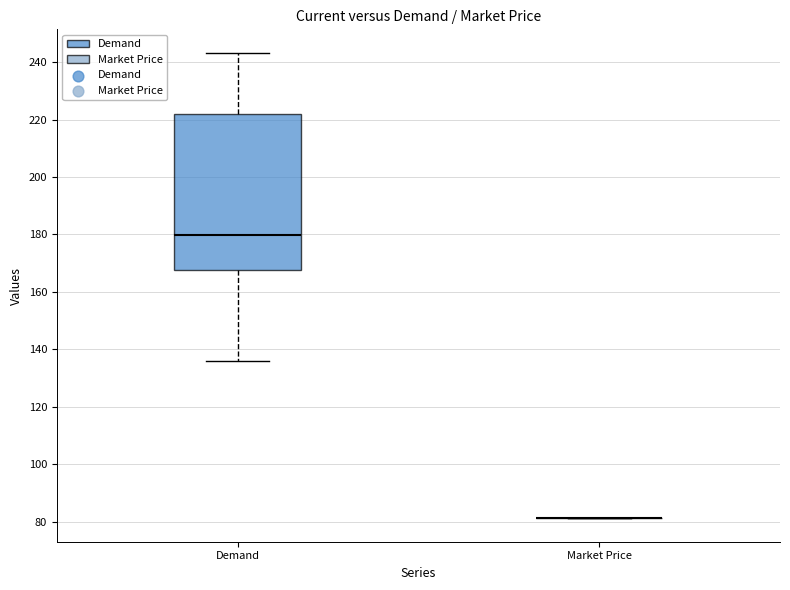

Reading left to right, transcribe this box plot: for each box, give where its median line is, the range the box spans, and where its two whiskers end, as read against the y-axis. The values are not printed on the chart, so give them approximately, as read against the axis.

Demand: median 180, box 168 to 222, whiskers 136 to 244
Market Price: box collapsed to a line at 82, whiskers 82 to 82